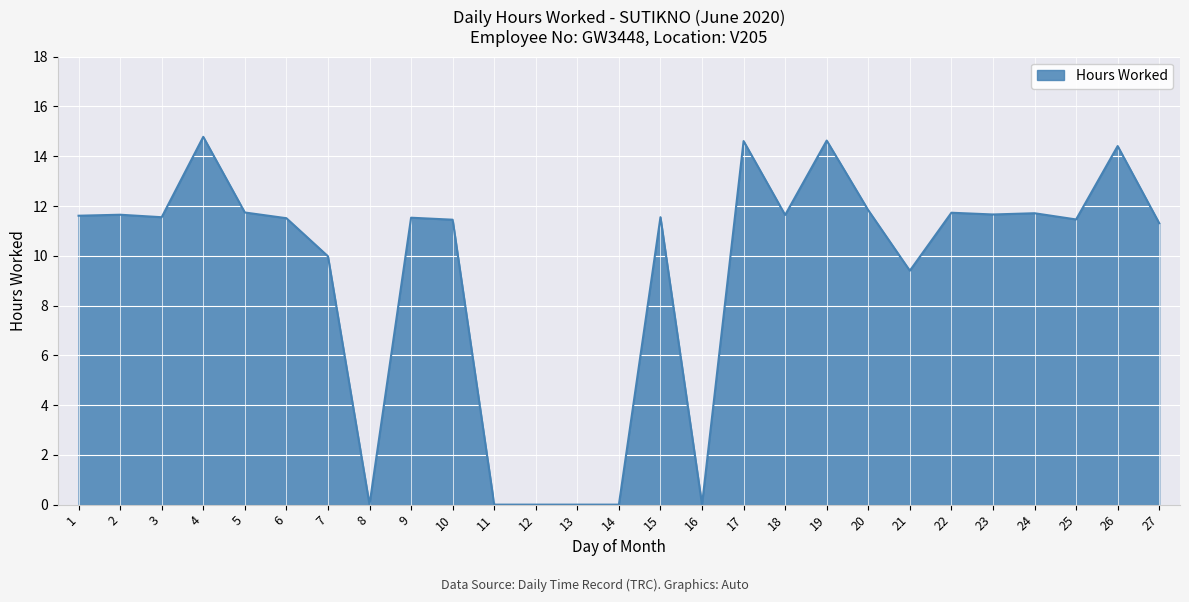

What is the change in value from 2 to 19?

+3.0